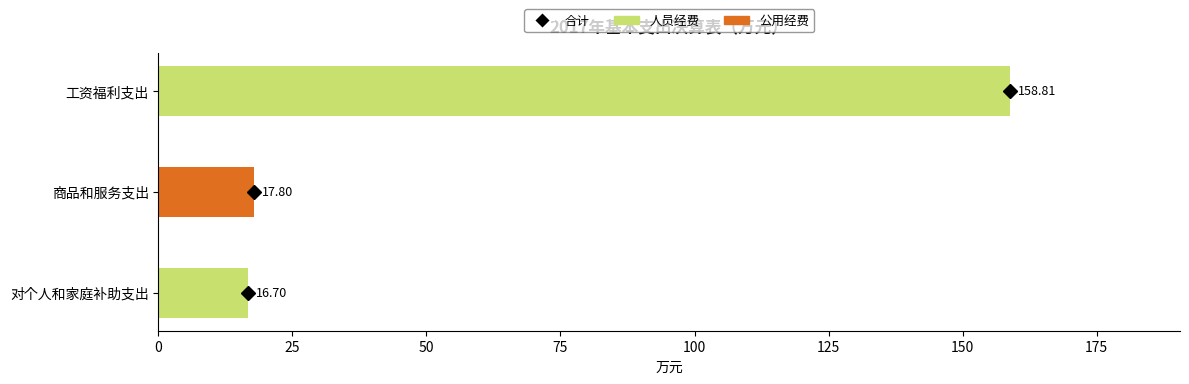

What is the sum of the 人员经费 values at 商品和服务支出 and 工资福利支出?

158.8